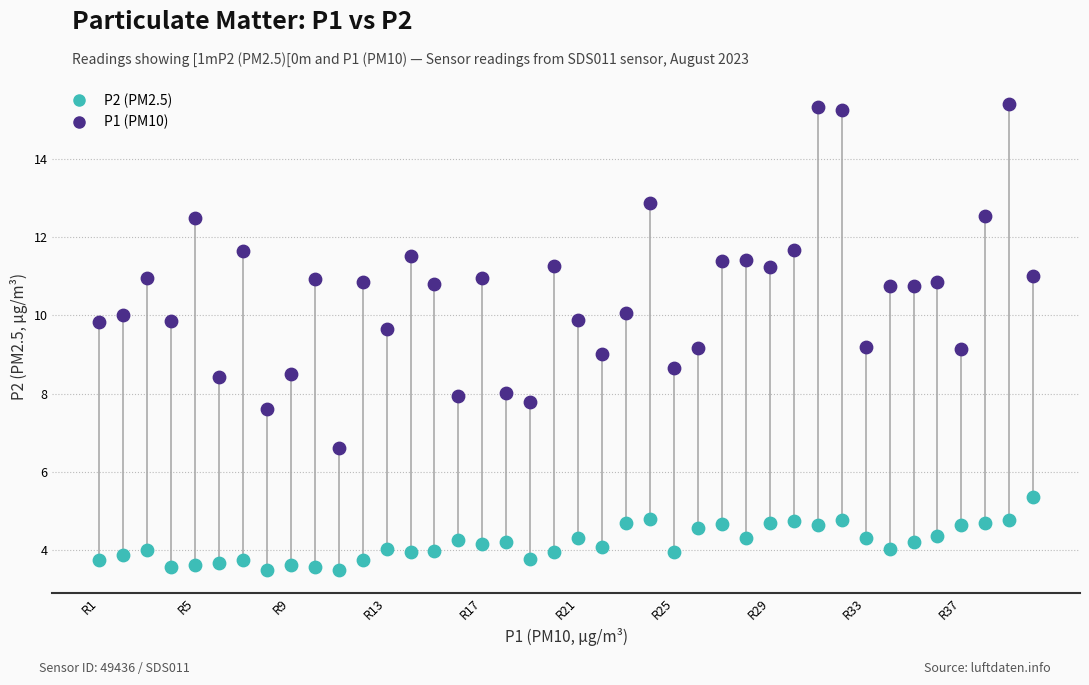

Which series reaches the minimum Y coordinate?

P2 (PM2.5)